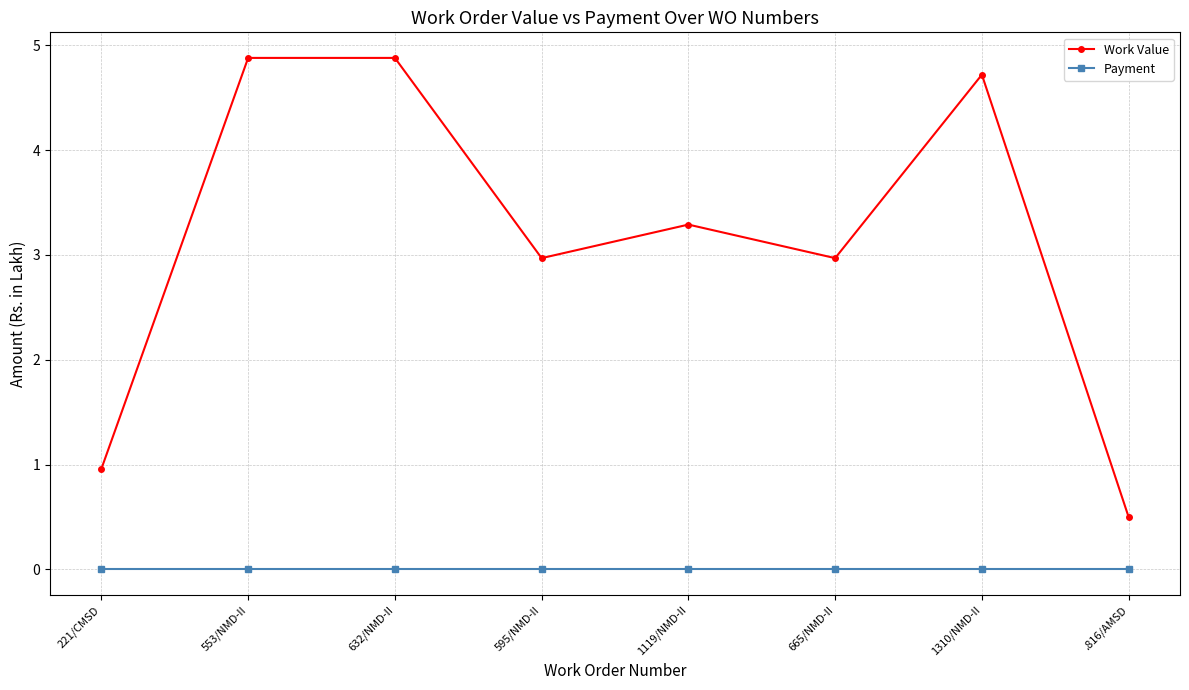

Where is the first local minimum for Work Value?

595/NMD-II